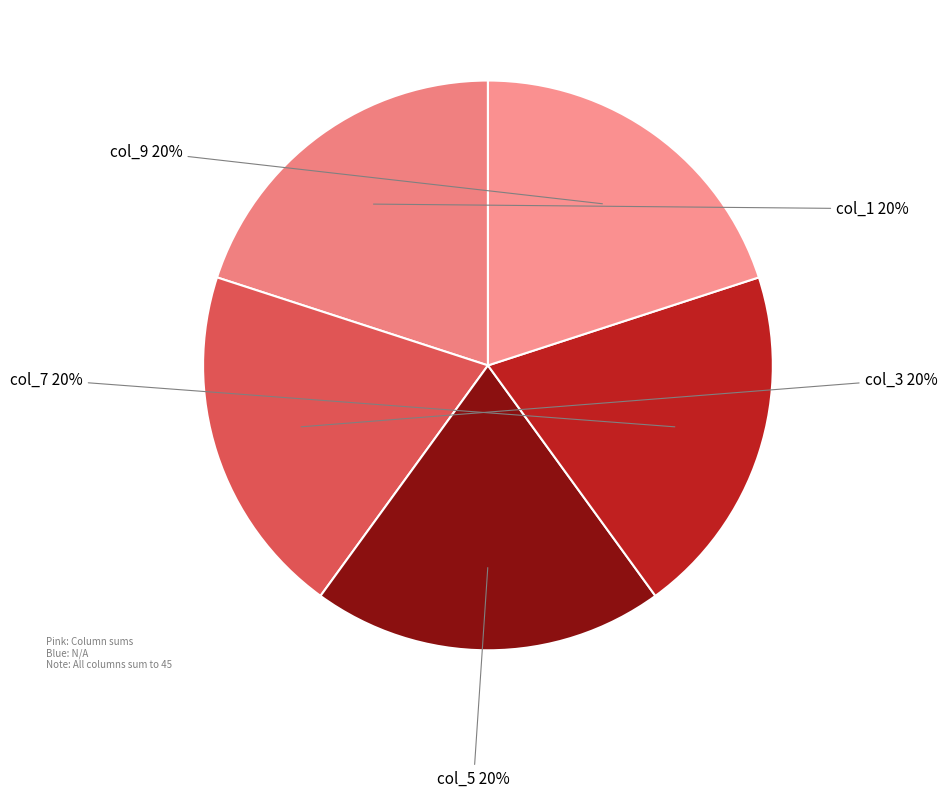

To the nearest percent, what is the average slice percentage?

20%